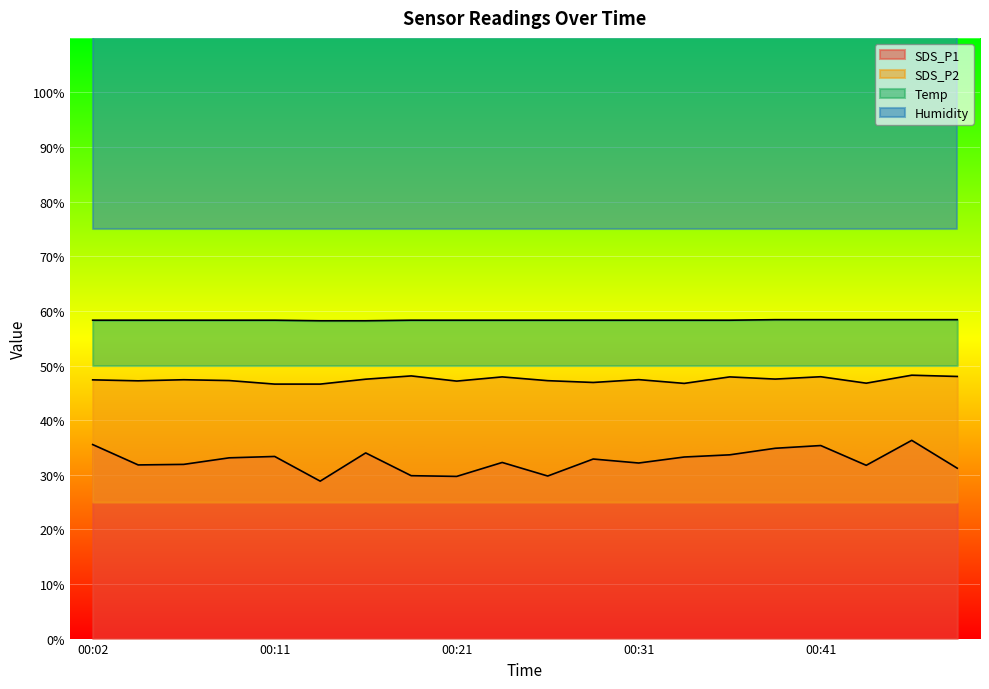

At 00:11, list the series in order from smallest to largest.

SDS_P1, SDS_P2, Temp